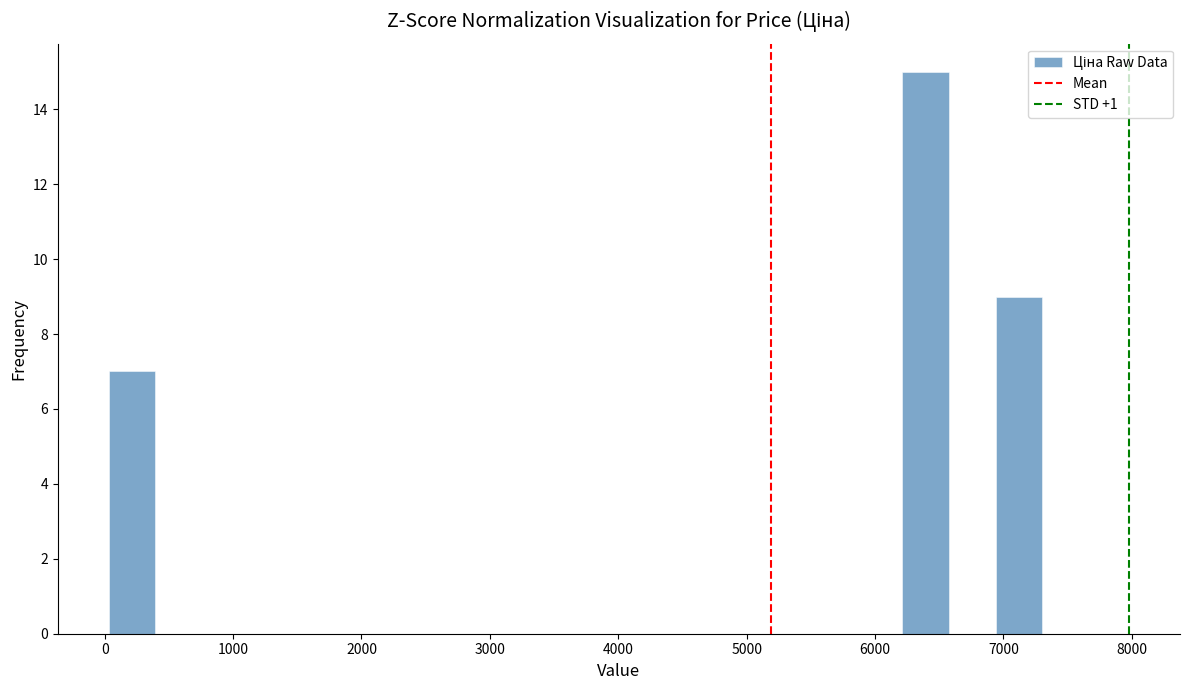

Around what value on the x-axis is the tallest bar? Give the approximate position of its centre, as read against the axis.

6400